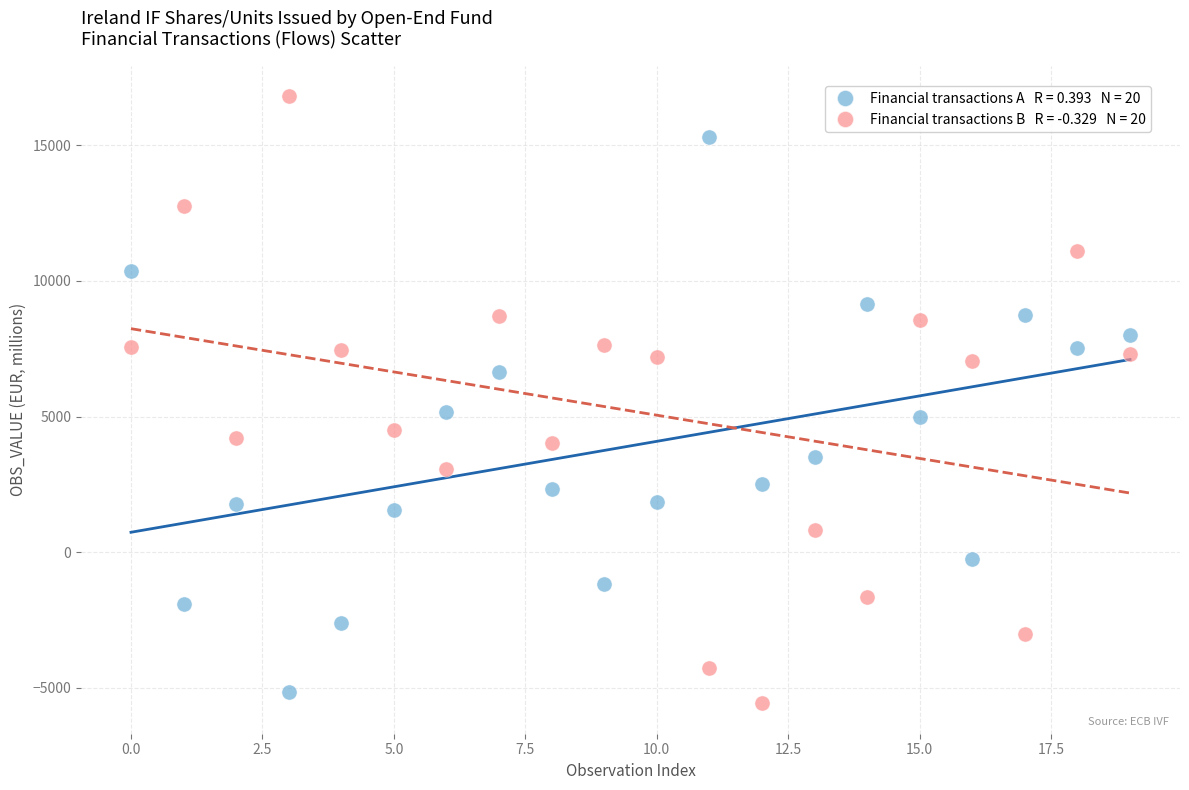

Across all data points, what is the range of Y values (max minus min)?

22390